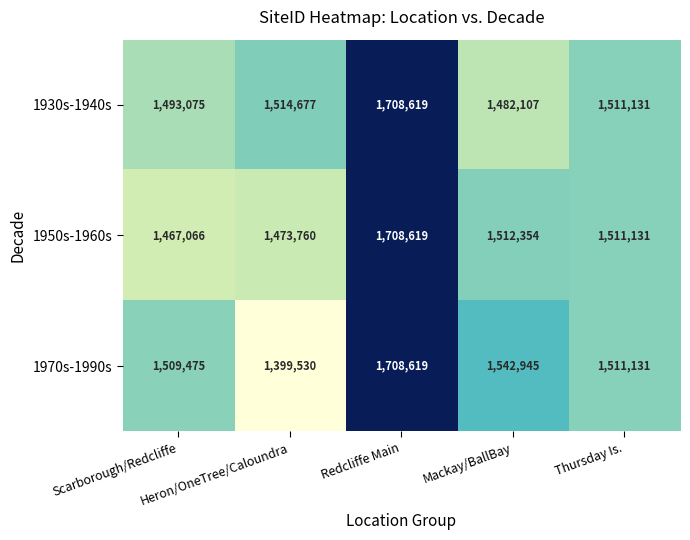

Which series has the largest total across all categories?

1930s-1940s